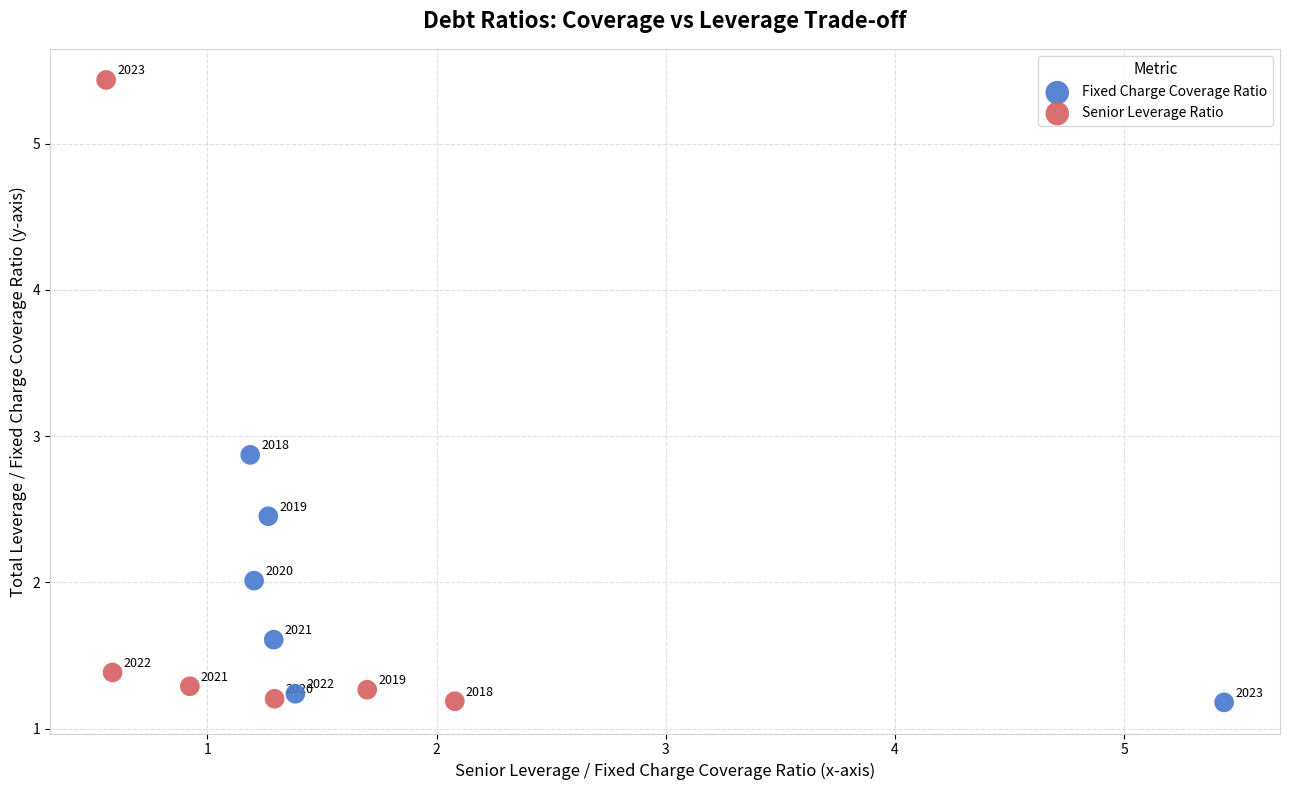

Which series has the widest spread of Y values?

Senior Leverage Ratio